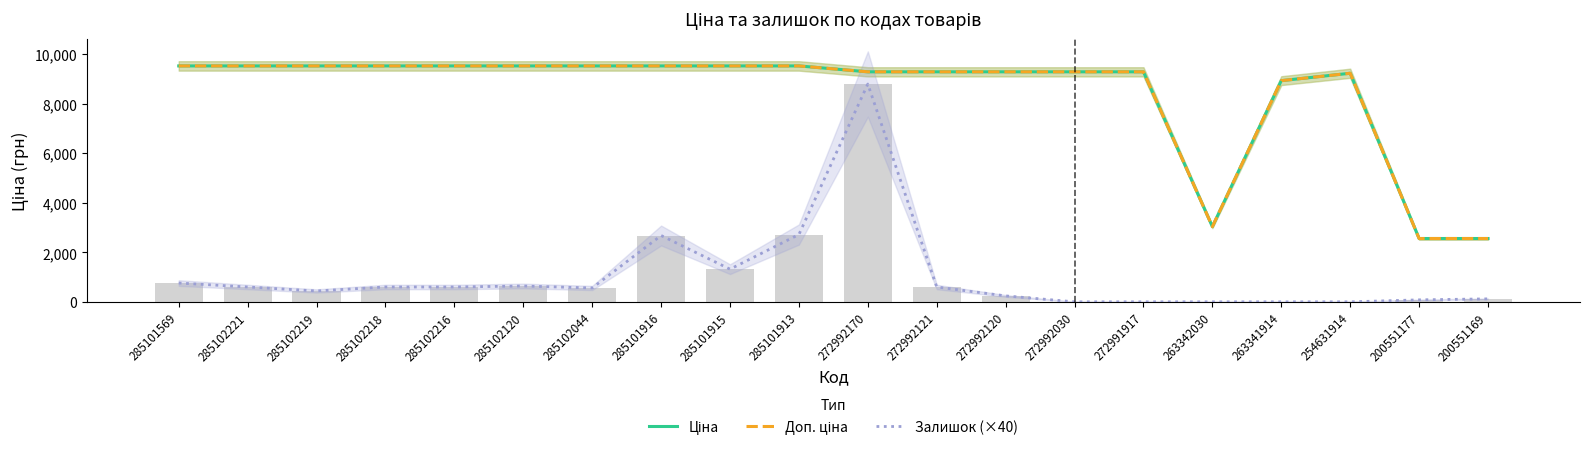

Reading left to right, list all the values displayed in this chart.

Ціна: 9531.7	9531.7	9531.7	9531.7	9531.7	9531.7	9531.7	9531.7	9531.7	9531.7	9293.2	9293.2	9293.2	9293.2	9293.2	3038.3	8936.2	9235.4	2558.9	2558.9
Доп. ціна: 9531.7	9531.7	9531.7	9531.7	9531.7	9531.7	9531.7	9531.7	9531.7	9531.7	9293.2	9293.2	9293.2	9293.2	9293.2	3038.0	8936.2	9235.4	2559.0	2559.0
Залишок (×40): 760.0	600.0	440.0	600.0	600.0	640.0	560.0	2680.0	1320.0	2720.0	8800.0	600.0	240.0	0.0	0.0	0.0	0.0	0.0	80.0	120.0